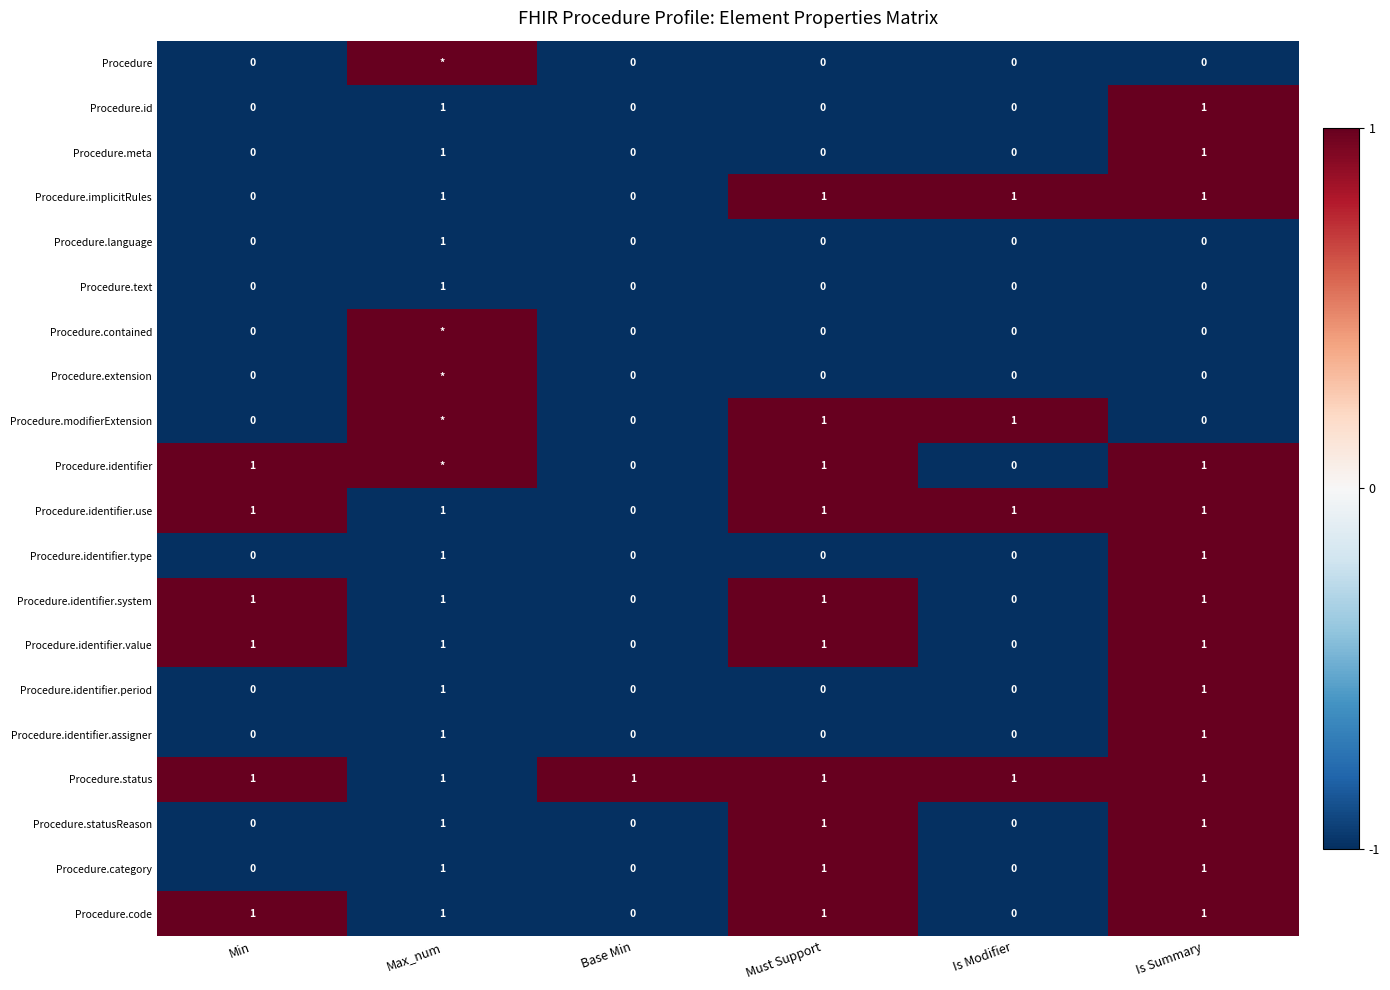

The Procedure.code series shows 2 at Max_num. True or false?

False